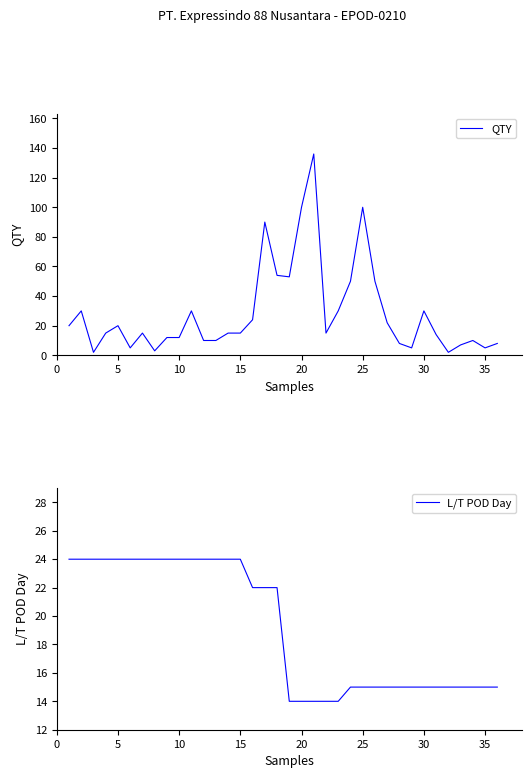

True or false: QTY has a value of 32 at 5.

False